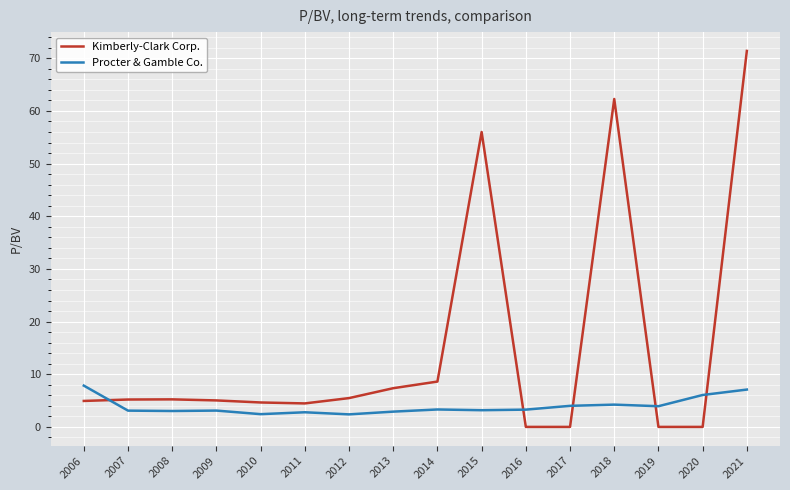

List the series in order of their peak value, lowest first.

Procter & Gamble Co., Kimberly-Clark Corp.